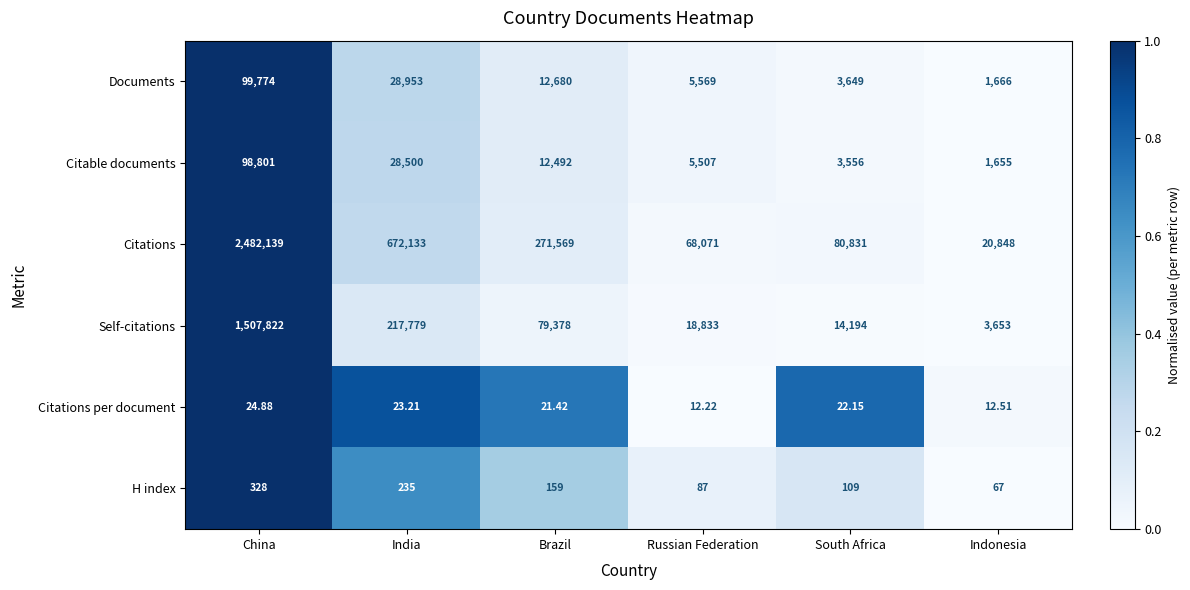

What is the greatest value displayed?

2482139.0